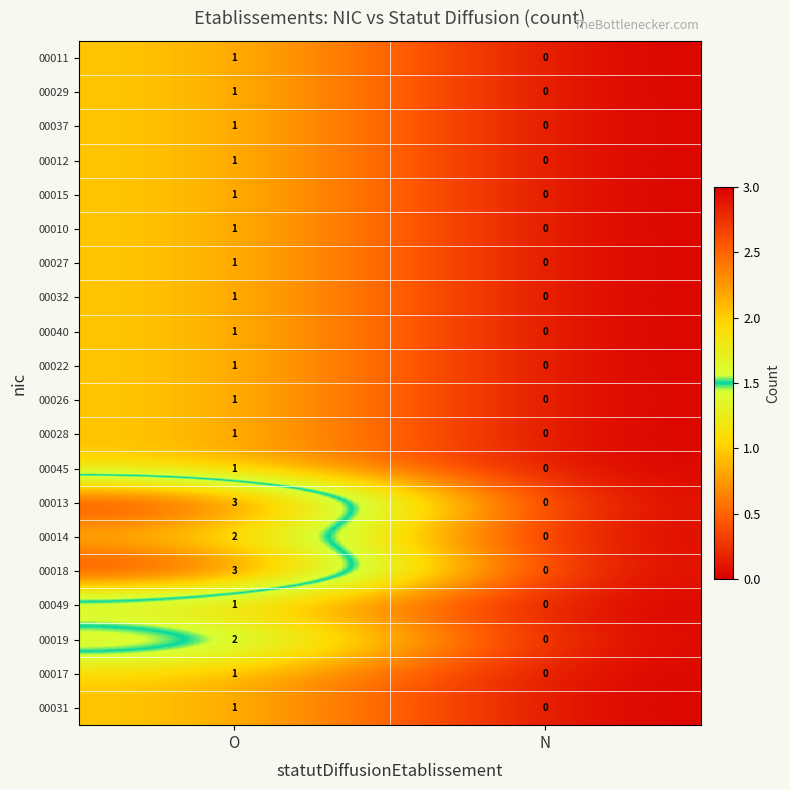

Is it true that 00032 equals 1 at O?

True